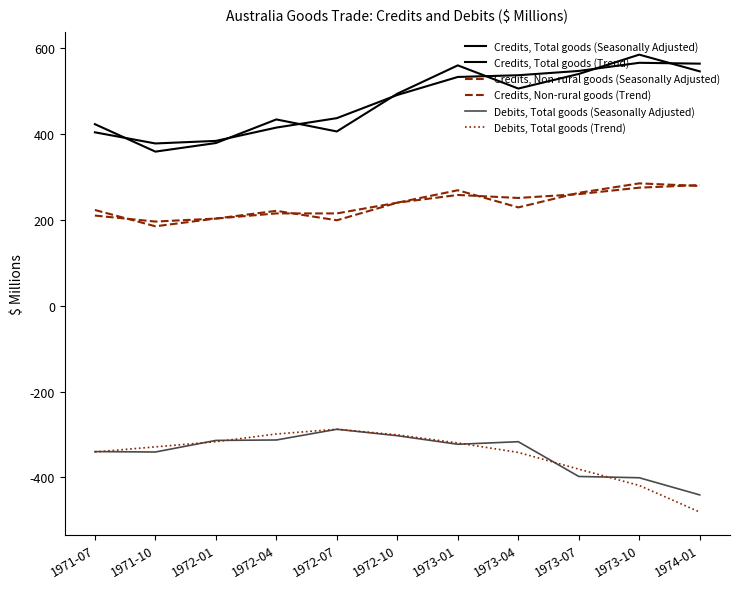

Does the chart have visible grid lines?

No